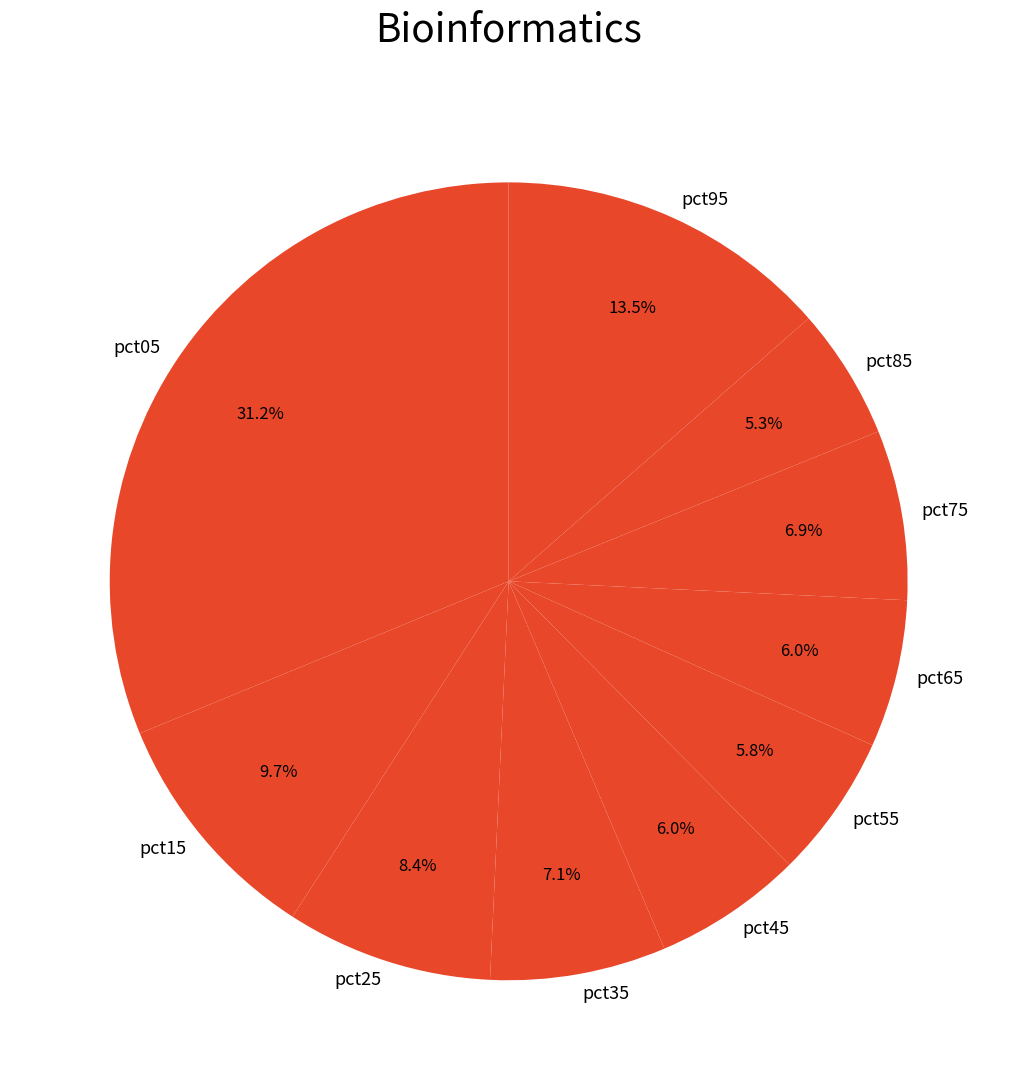

Is there any slice that represents more than half of the pie?

No